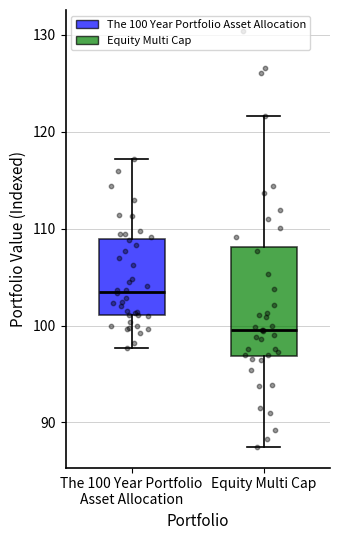

Reading left to right, read every box against the y-axis: the position of its median line, the range the box covers, and the ends of its whiskers. The values are not printed on the chart, so give them approximately, as read against the axis.

The 100 Year Portfolio Asset Allocation: median 103, box 101 to 109, whiskers 98 to 117
Equity Multi Cap: median 100, box 97 to 108, whiskers 88 to 122